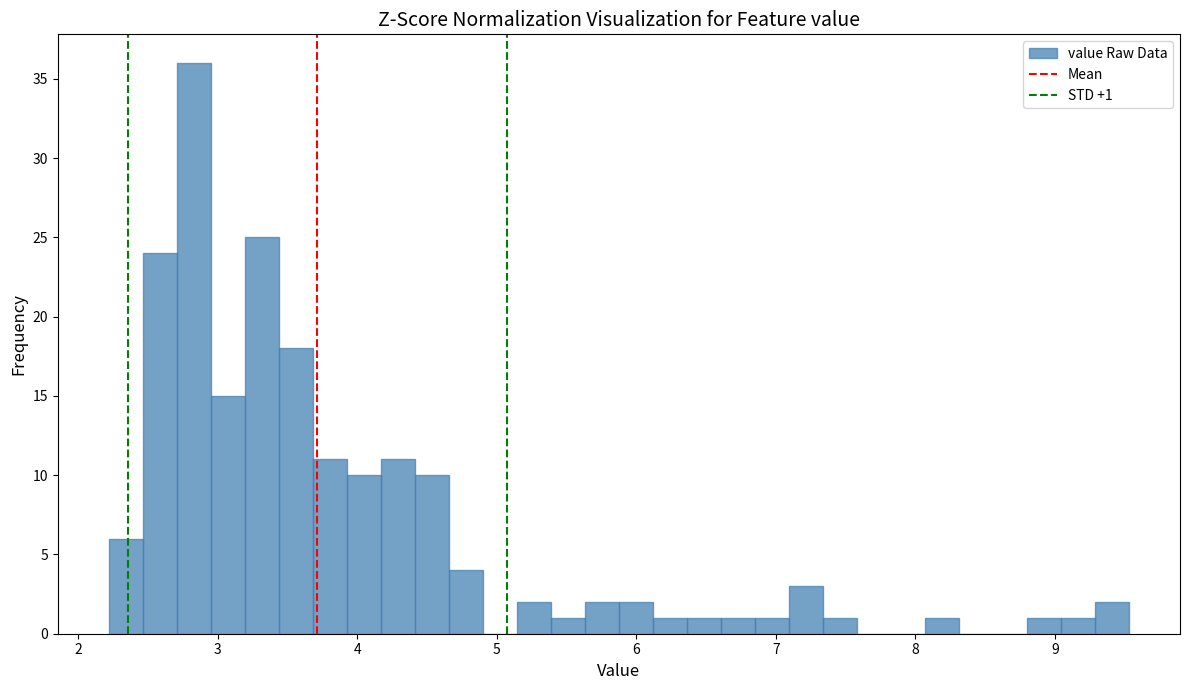

Around what value on the x-axis is the tallest bar? Give the approximate position of its centre, as read against the axis.

2.8